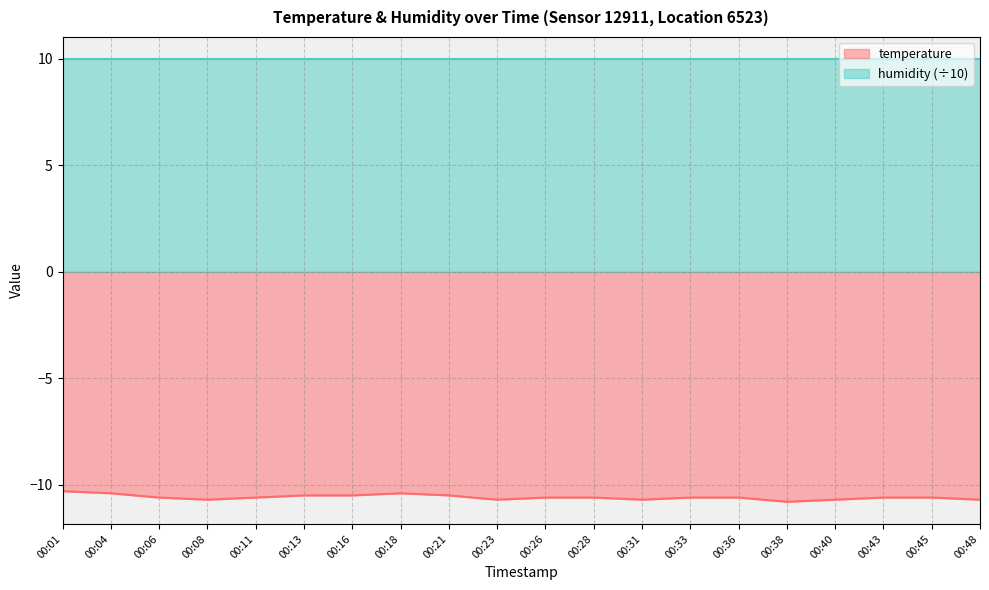

Which has a higher value, 00:26 or 00:06?

00:26